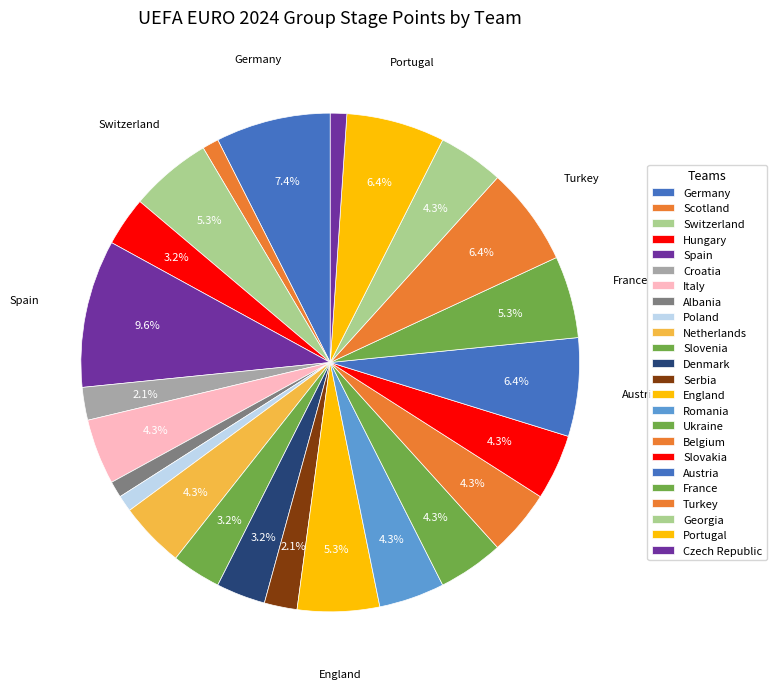

What portion of the pie excludes Ukraine?

95.7%